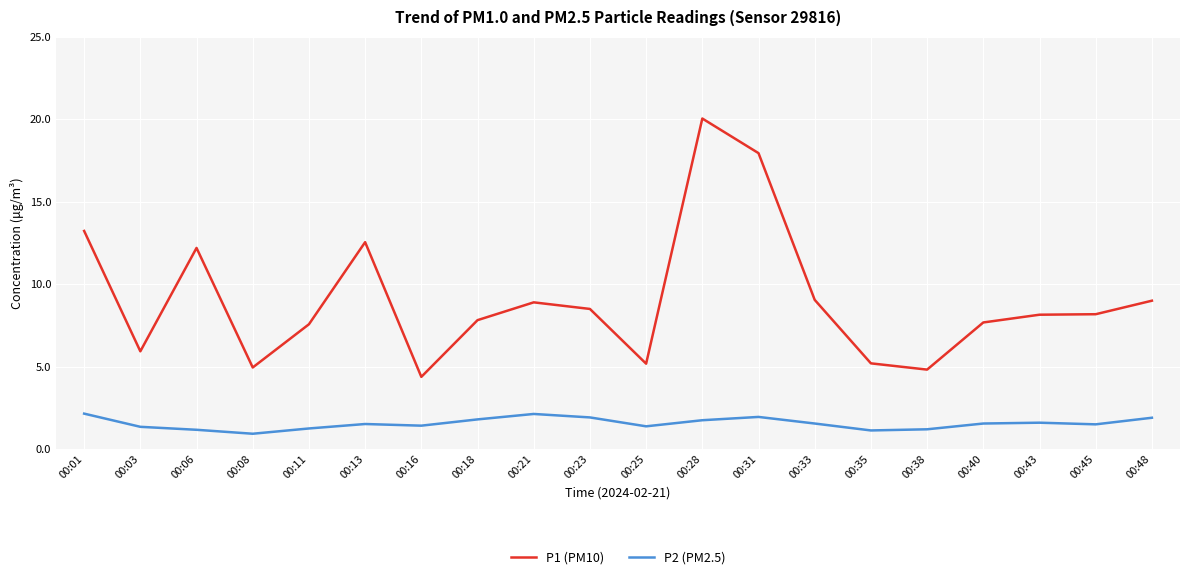

What is the highest value of the P1 (PM10) series?

20.1